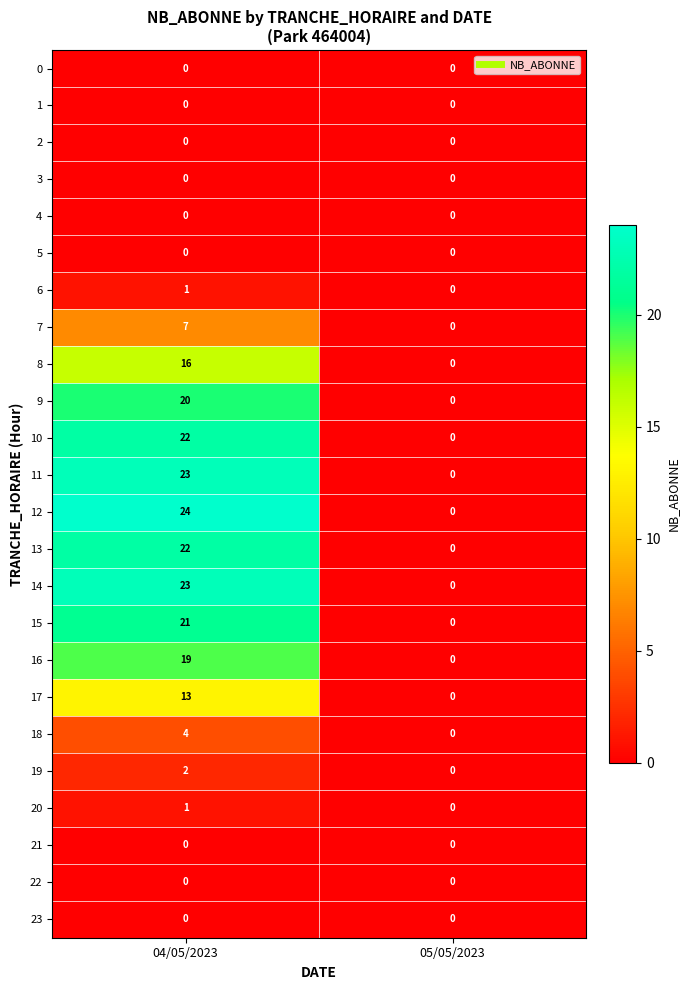

Which series has the largest total across all categories?

12